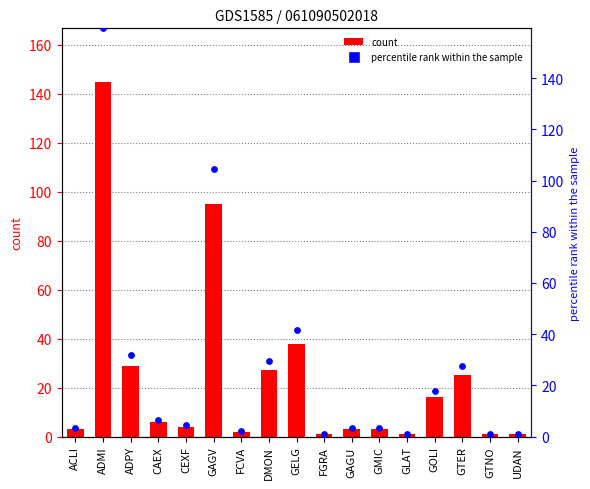

Which series has the largest total across all categories?

percentile rank within the sample